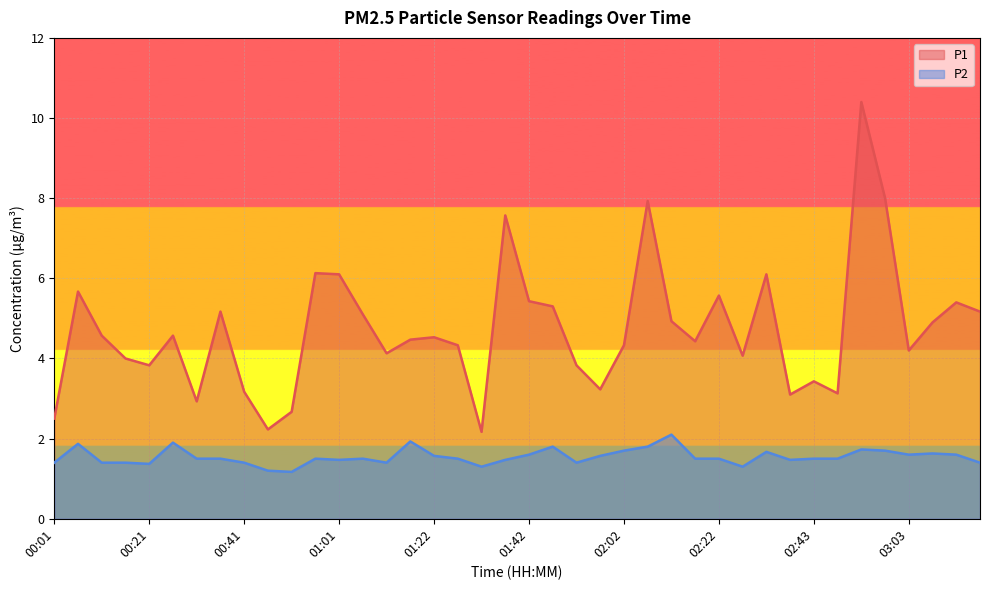

Reading right to left, list all the values displayed in this chart.

P1: 03:18=5.2	03:13=5.4	03:08=4.9	03:03=4.2	02:58=8.0	02:53=10.4	02:48=3.1	02:43=3.4	02:38=3.1	02:33=6.1	02:27=4.1	02:22=5.6	02:17=4.4	02:12=4.9	02:07=7.9	02:02=4.3	01:57=3.2	01:52=3.8	01:47=5.3	01:42=5.4	01:37=7.6	01:32=2.2	01:27=4.3	01:22=4.5	01:16=4.5	01:11=4.1	01:06=5.1	01:01=6.1	00:56=6.1	00:51=2.7	00:46=2.2	00:41=3.2	00:36=5.2	00:31=2.9	00:26=4.6	00:21=3.8	00:16=4.0	00:11=4.6	00:06=5.7	00:01=2.5
P2: 03:18=1.4	03:13=1.6	03:08=1.6	03:03=1.6	02:58=1.7	02:53=1.7	02:48=1.5	02:43=1.5	02:38=1.5	02:33=1.7	02:27=1.3	02:22=1.5	02:17=1.5	02:12=2.1	02:07=1.8	02:02=1.7	01:57=1.6	01:52=1.4	01:47=1.8	01:42=1.6	01:37=1.5	01:32=1.3	01:27=1.5	01:22=1.6	01:16=1.9	01:11=1.4	01:06=1.5	01:01=1.5	00:56=1.5	00:51=1.2	00:46=1.2	00:41=1.4	00:36=1.5	00:31=1.5	00:26=1.9	00:21=1.4	00:16=1.4	00:11=1.4	00:06=1.9	00:01=1.4